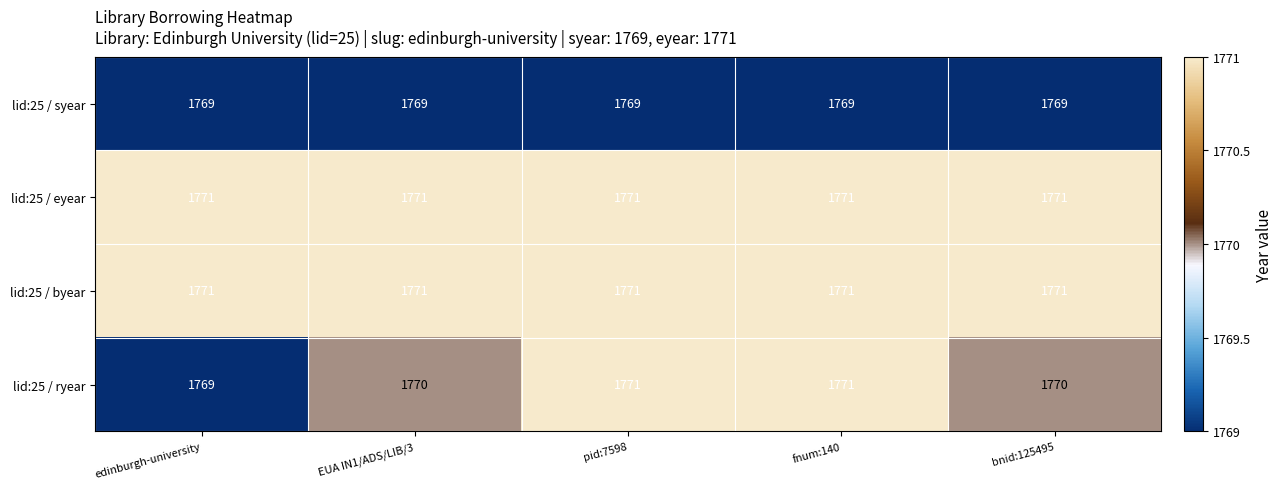

What is the spread (max minus min) of values at bnid:125495?

2